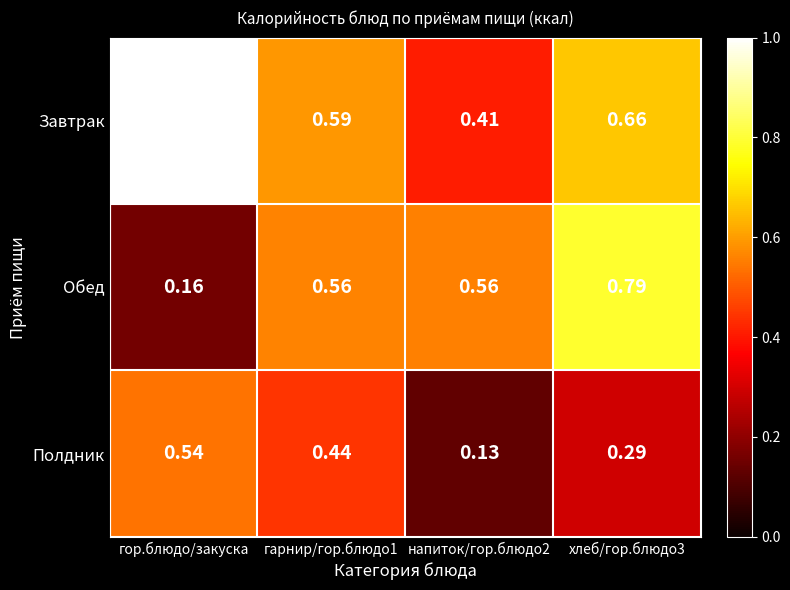

How many distinct data groups are displayed?

3